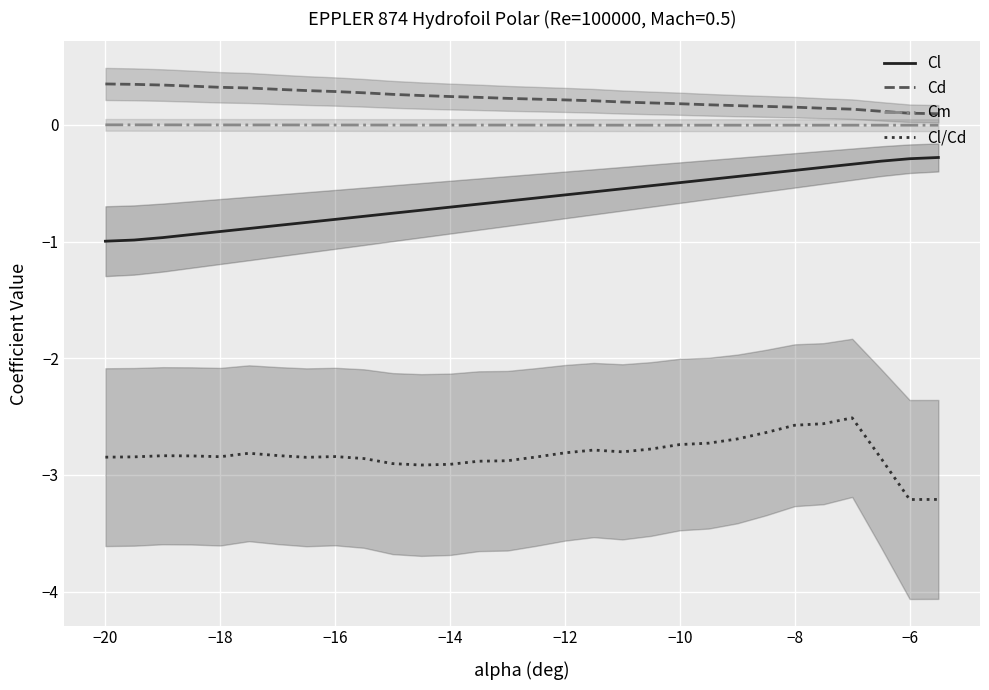

True or false: Cd and Cm cross at least once.

False